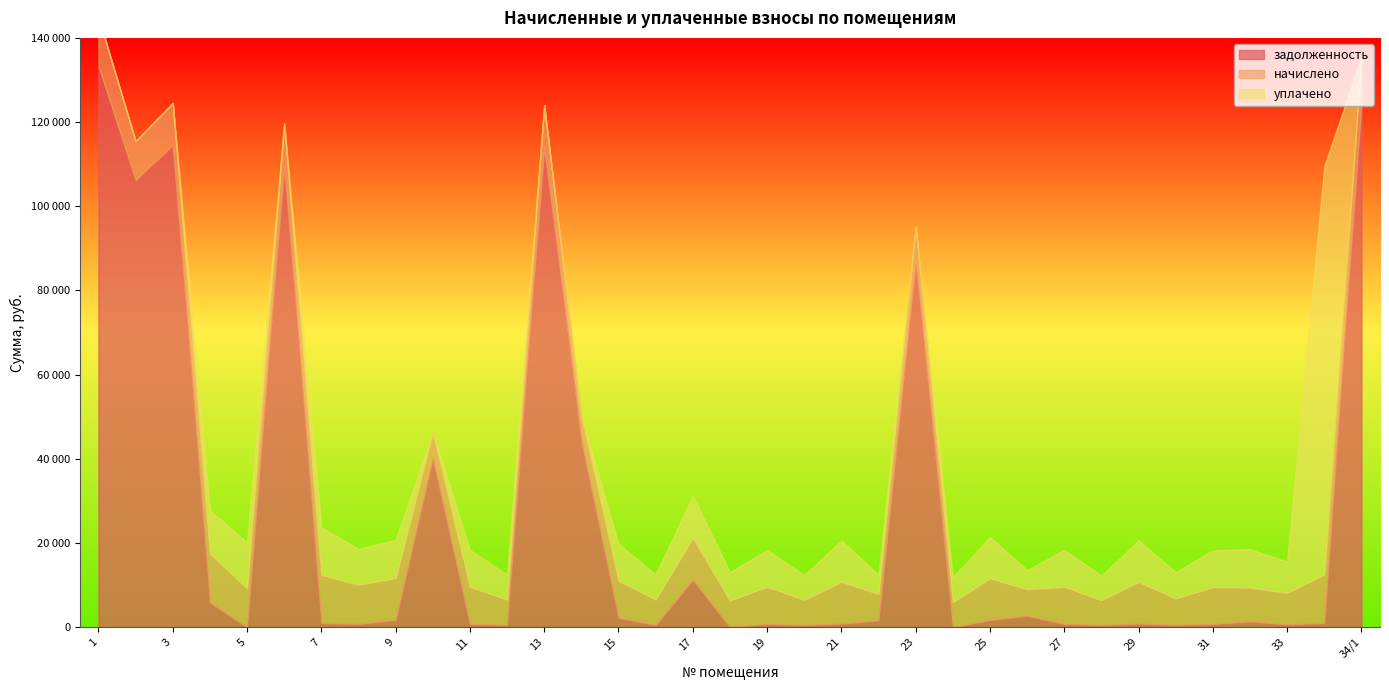

Reading left to right, list all the values displayed in this chart.

задолженность: 133382.0	106216.6	114585.2	5821.8	0.0	109684.1	953.6	774.3	1662.8	40027.8	736.9	501.6	114069.9	44016.1	2207.7	504.4	11228.2	0.0	736.0	497.8	826.6	1590.8	86304.2	0.0	1659.8	2668.8	736.9	492.2	827.5	524.9	732.3	1339.4	626.7	960.1	124628.0
начислено: 11611.4	9246.6	9975.1	11656.3	9224.2	9941.5	11443.3	9291.5	9975.1	6254.0	8843.2	6018.7	9930.2	6119.5	8820.7	6052.3	9975.1	6310.1	8831.9	5973.8	9919.1	6298.9	8809.4	5951.4	9941.5	6332.5	8843.2	5906.6	9930.2	6298.9	8787.1	8036.2	7520.5	11521.8	10849.3
уплачено: 0.0	0.0	0.0	10300.0	10918.9	0.0	11340.2	8517.2	9116.1	0.0	8763.5	5964.5	0.0	0.0	8741.2	5997.8	10000.0	6779.1	8752.3	5920.0	9829.7	4553.9	0.0	5897.8	9792.1	4560.0	8763.5	5853.4	9840.8	6242.2	8707.9	9158.3	7452.8	97048.3	0.0